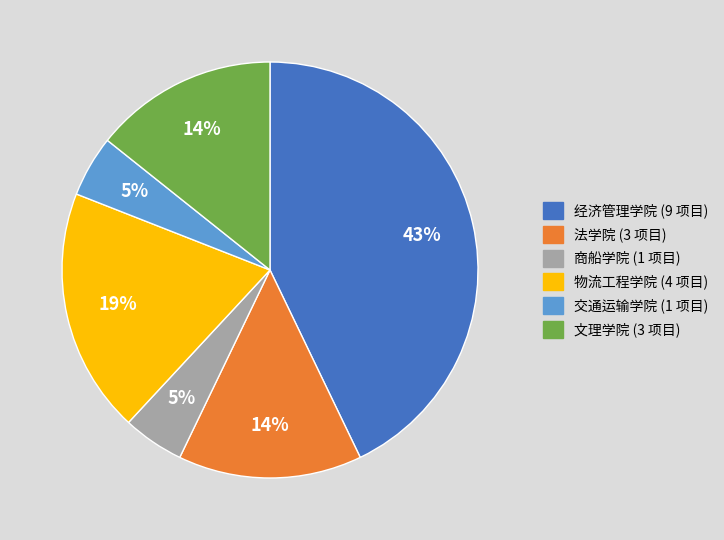

Is it true that 交通运输学院 (1 项目) is 5% of the pie?

True